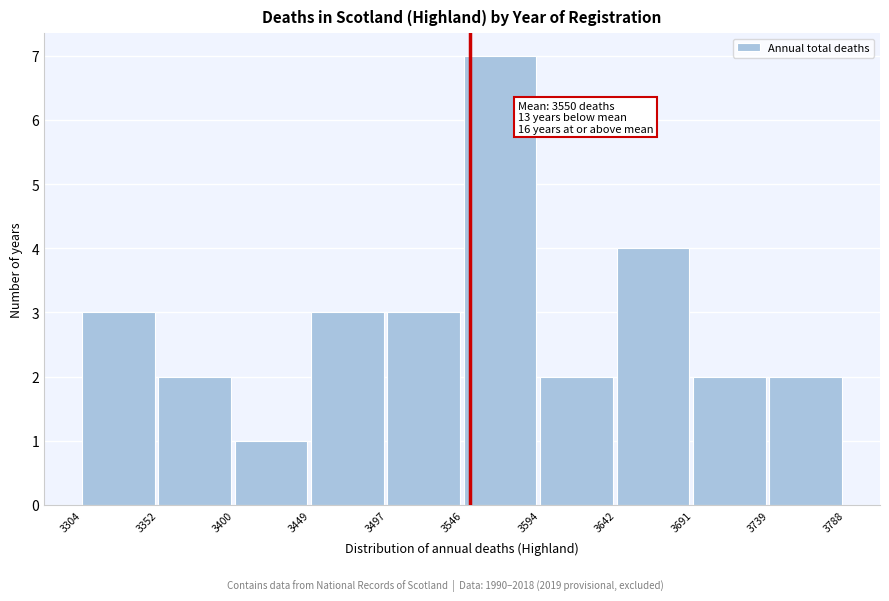

Which range on the x-axis has the tallest bar?

3546 to 3594